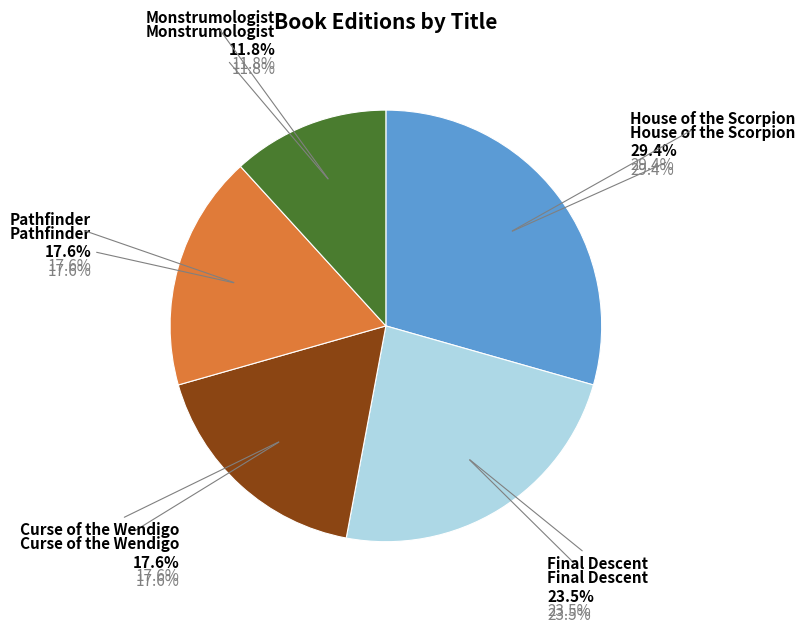

How many segments does this pie chart have?

5